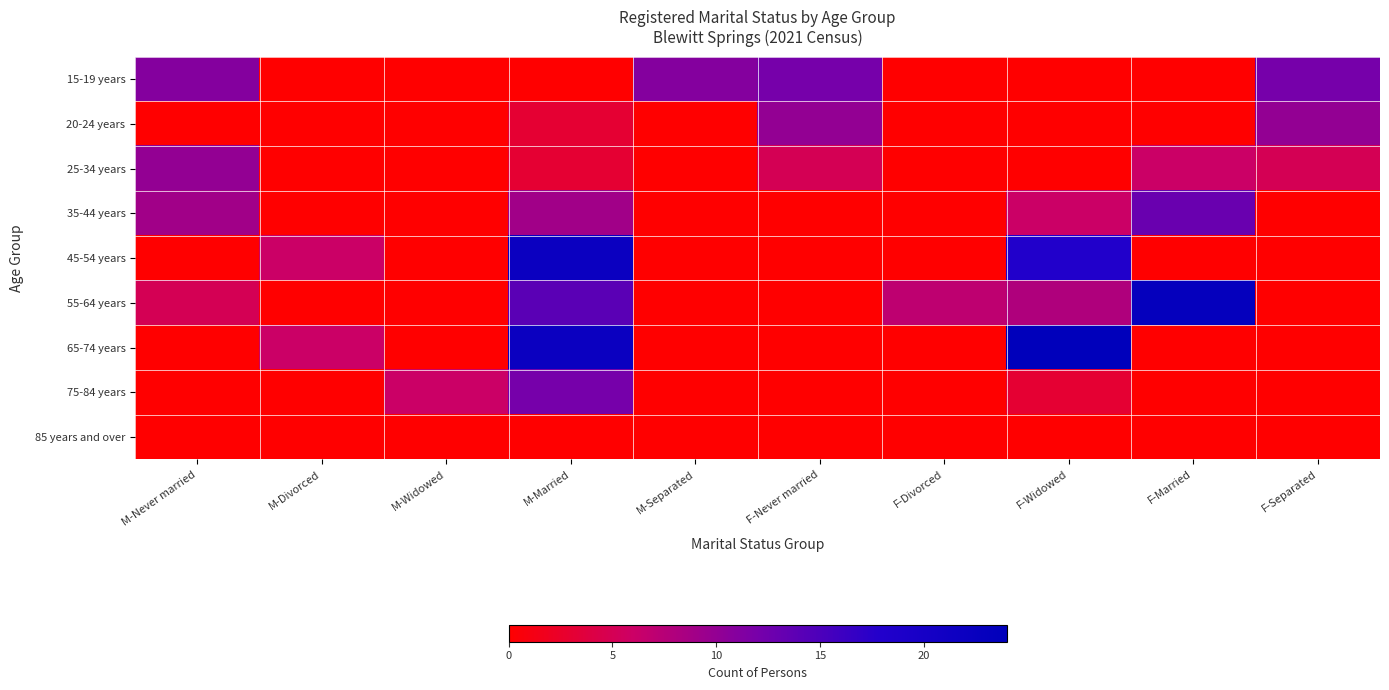

How many categories are shown in the chart?

10